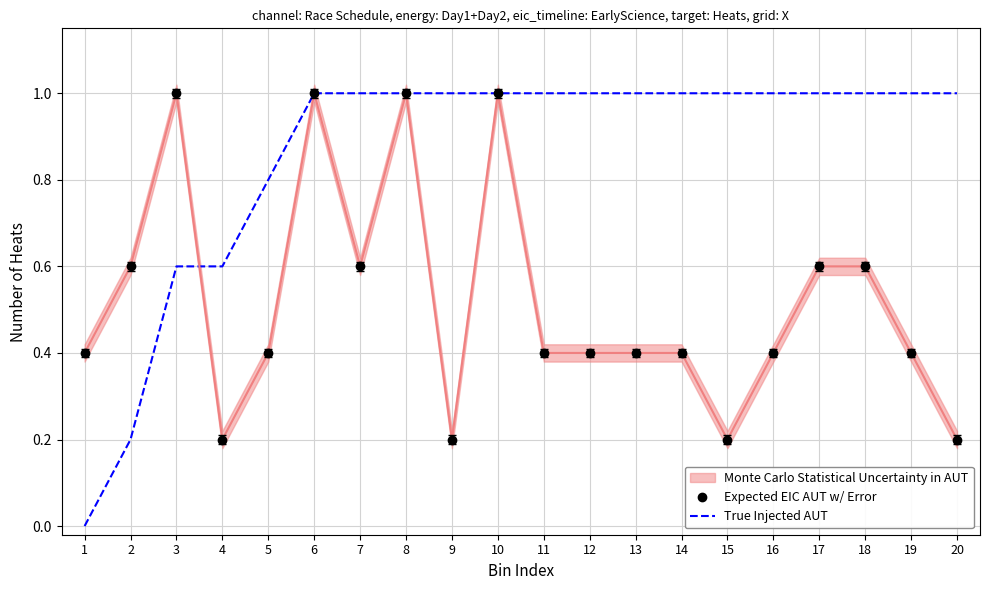

Where is the first local maximum for Expected EIC AUT w/ Error?

3